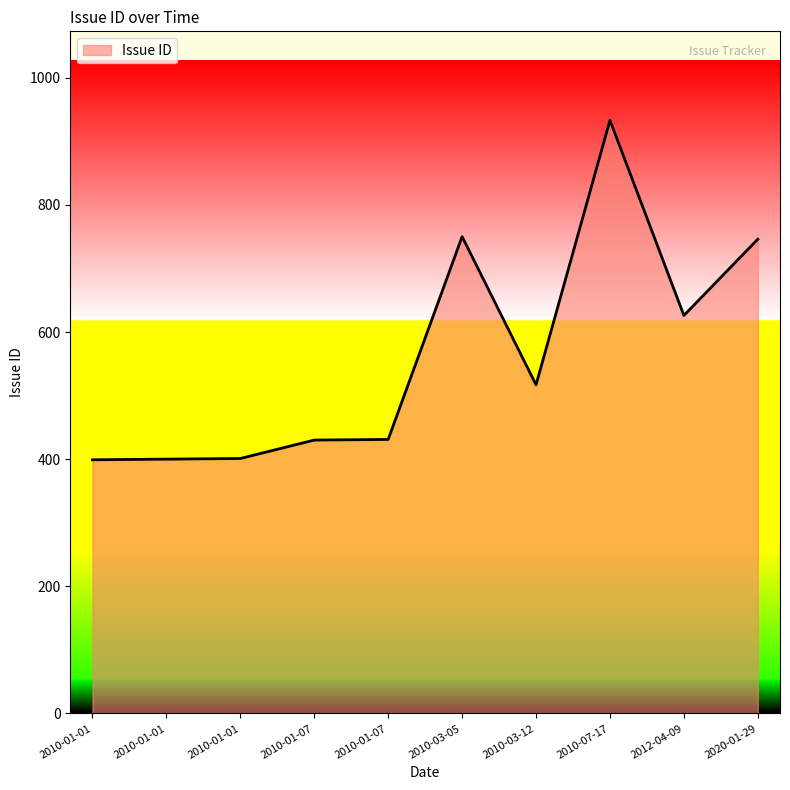

What is the difference between the maximum and minimum values?

534